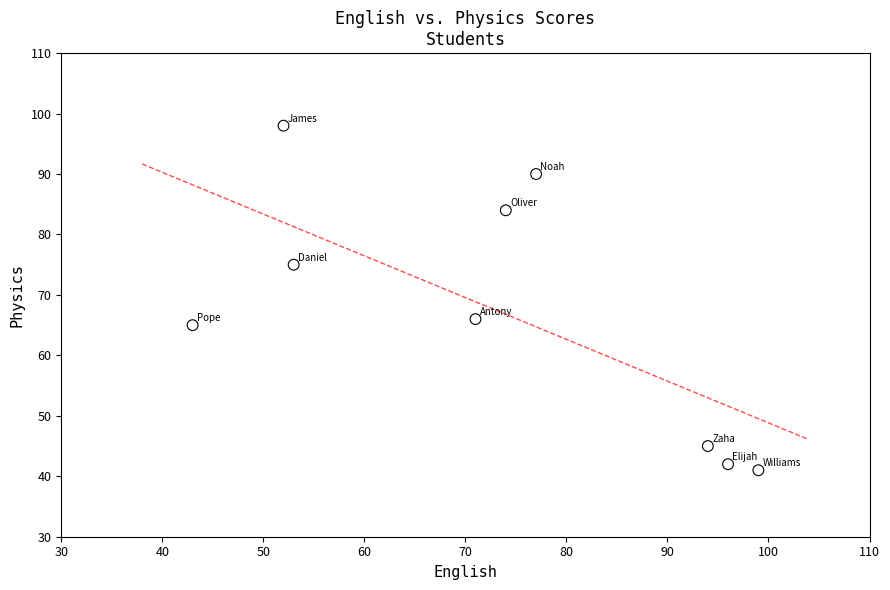

What is the range of X values (max minus min)?

56